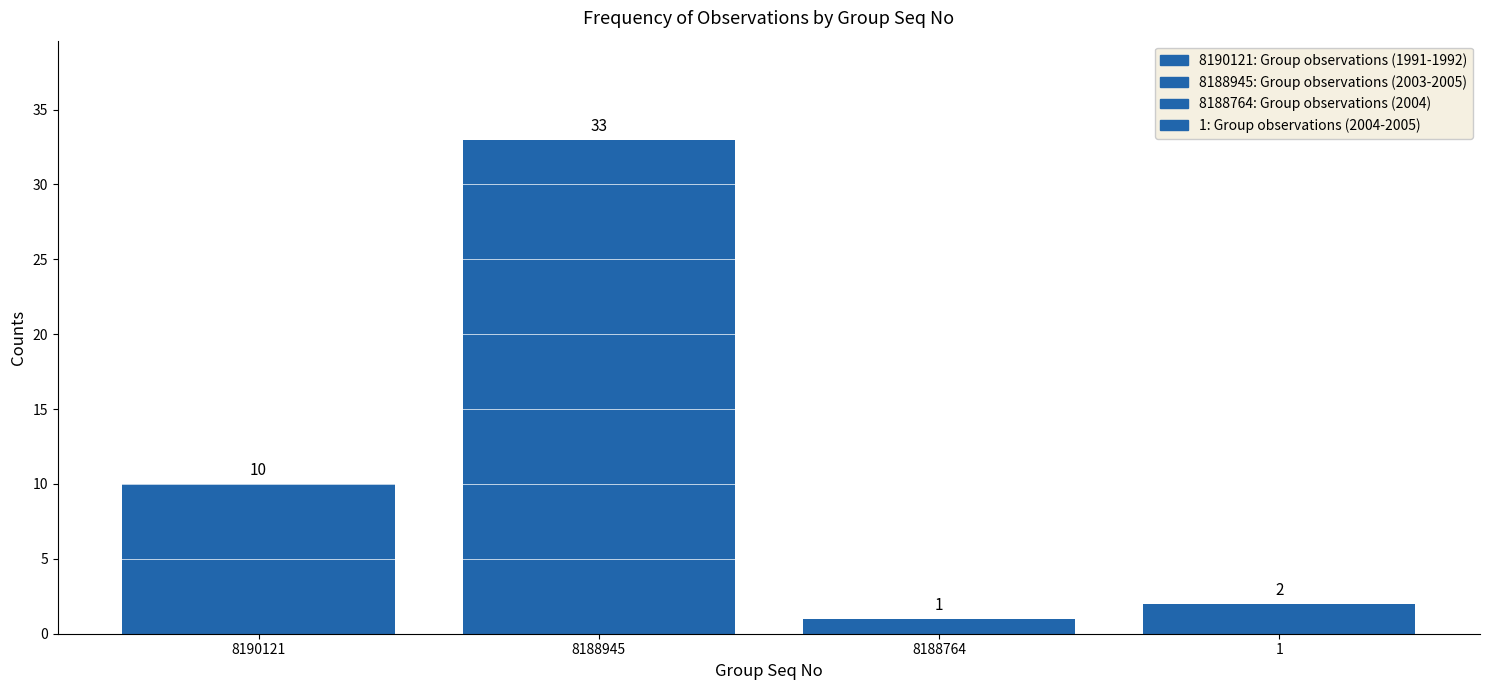

Reading left to right, what are all the values shown in this chart?

10	33	1	2